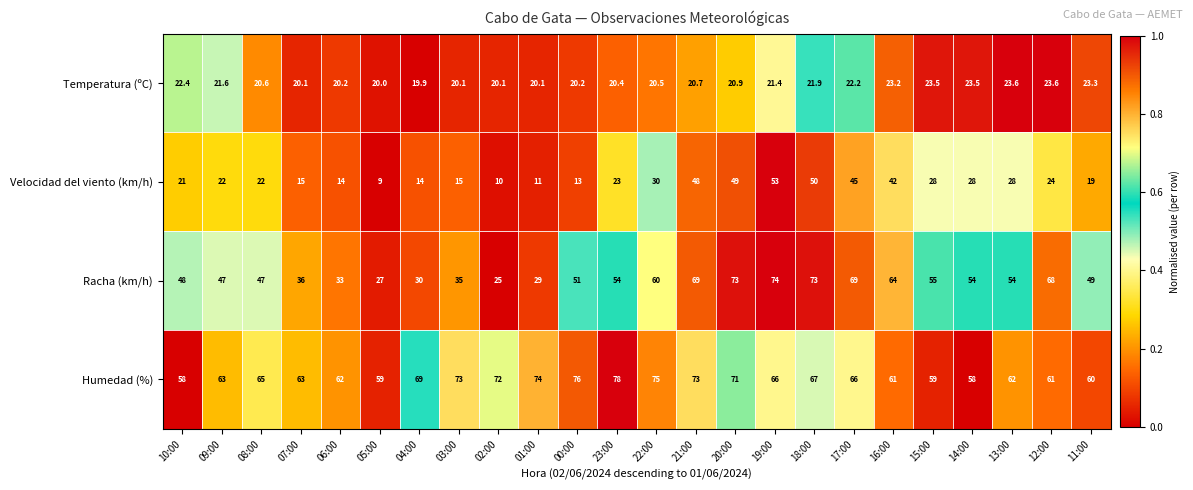

The value of Racha (km/h) at 23:00 is 54.0. True or false?

True